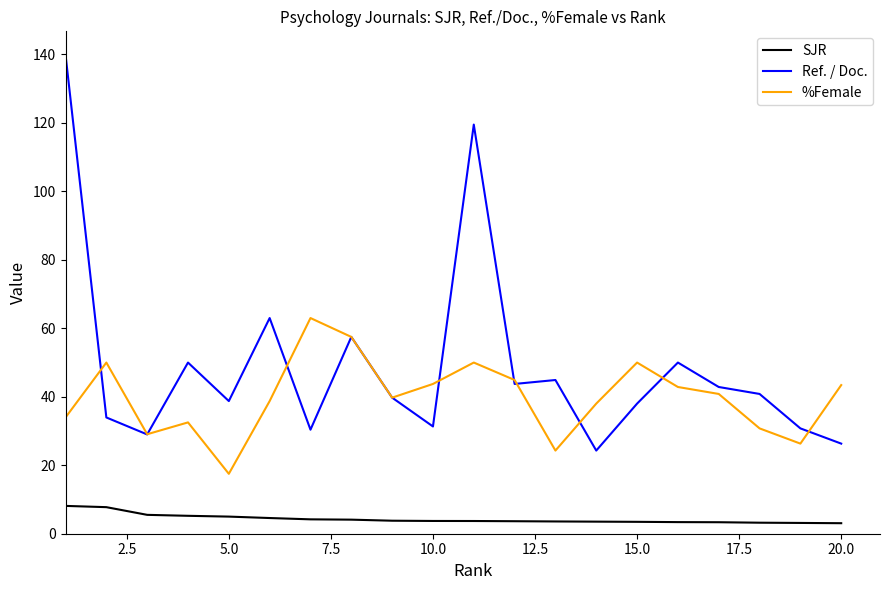

List the series in order of their overall mean, highest first.

Ref. / Doc., %Female, SJR